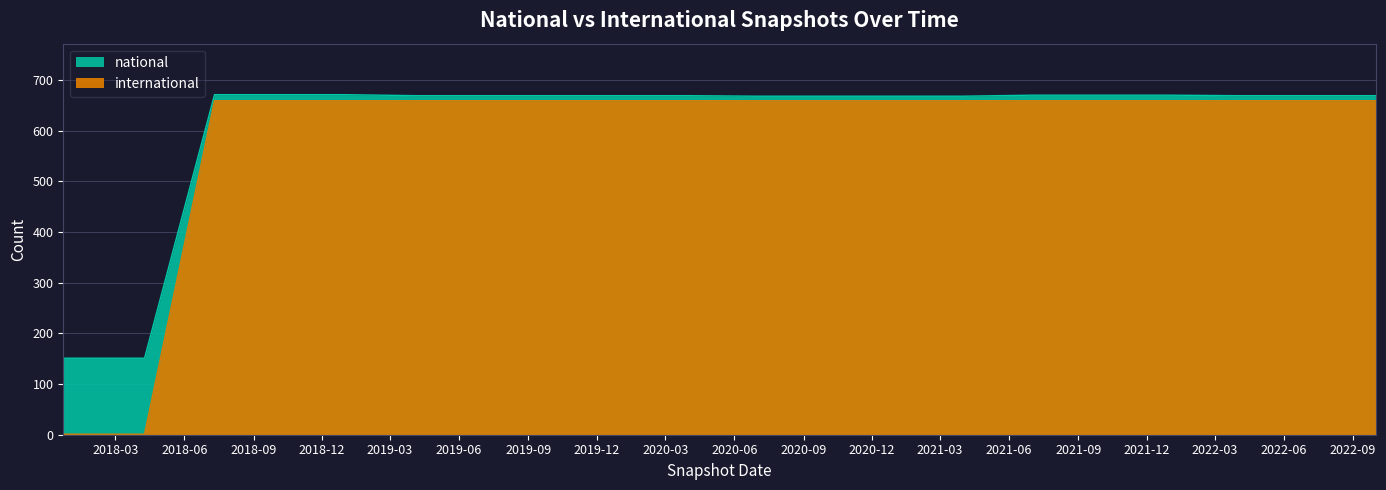

What is the difference between the second highest and minimum values in the international series?

658